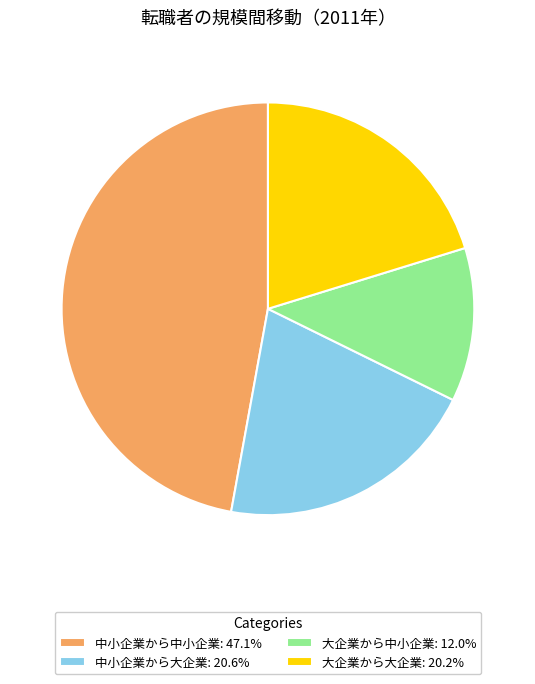

Approximately how many times larger is the value at 中小企業から中小企業: 47.1% compared to 中小企業から大企業: 20.6%?

2.3